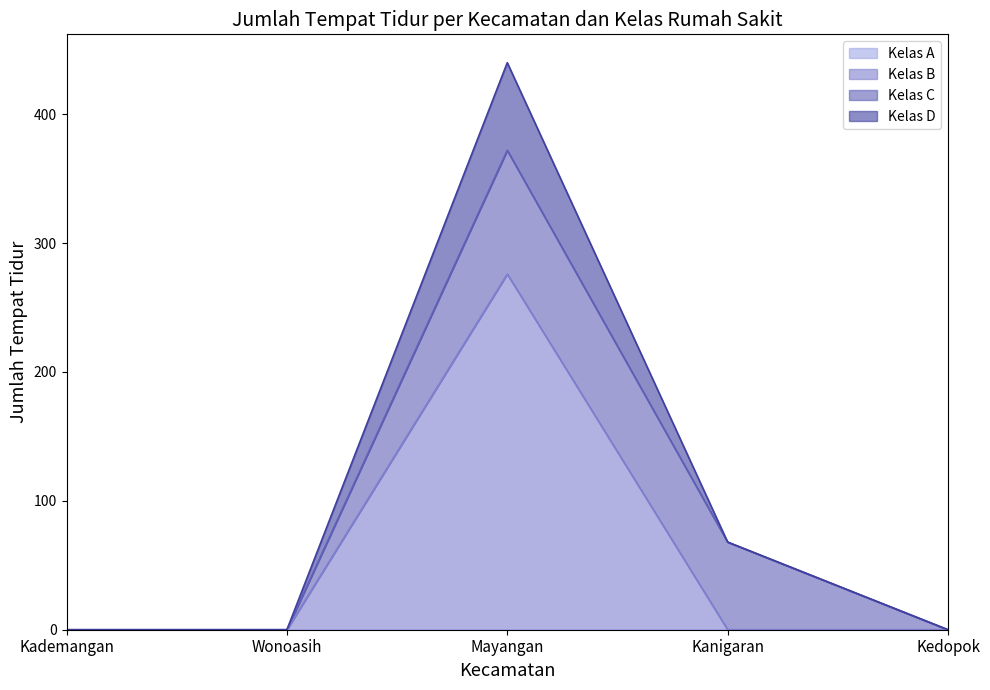

What is the difference between the maximum and second lowest values in the Kelas D series?

440